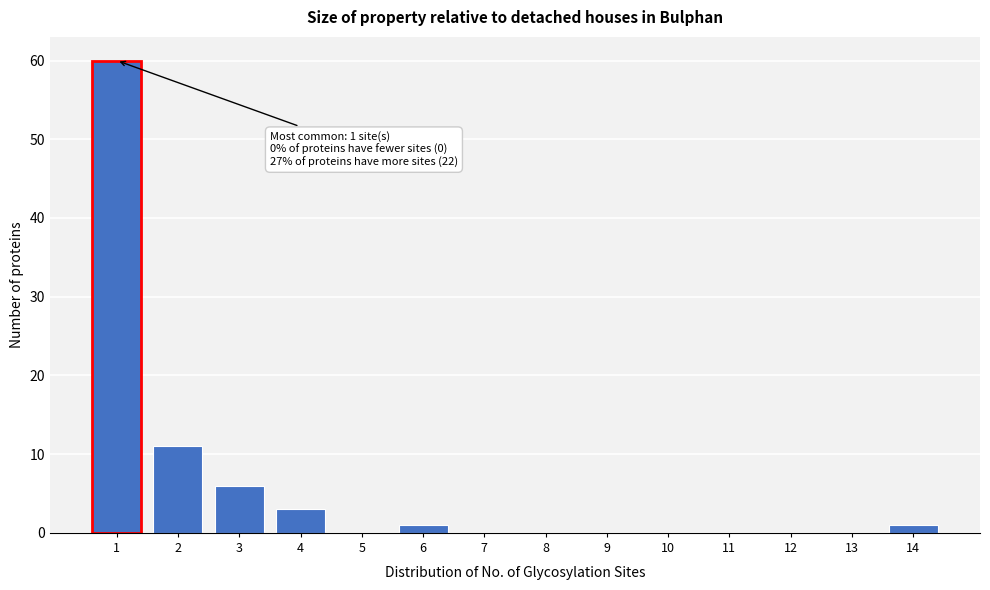

Which range on the x-axis has the tallest bar?

0.5 to 1.5